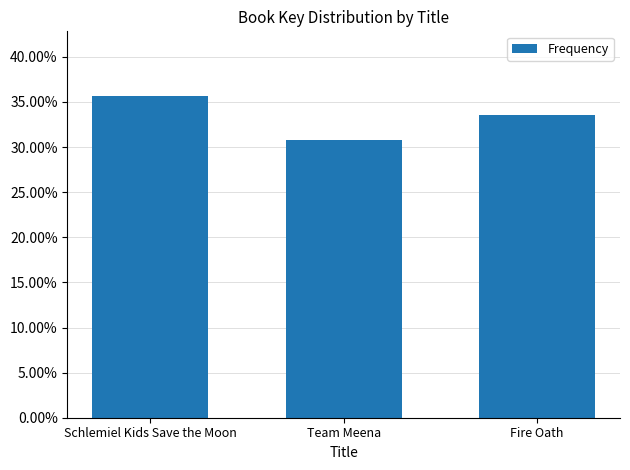

Are the bars horizontal?

No